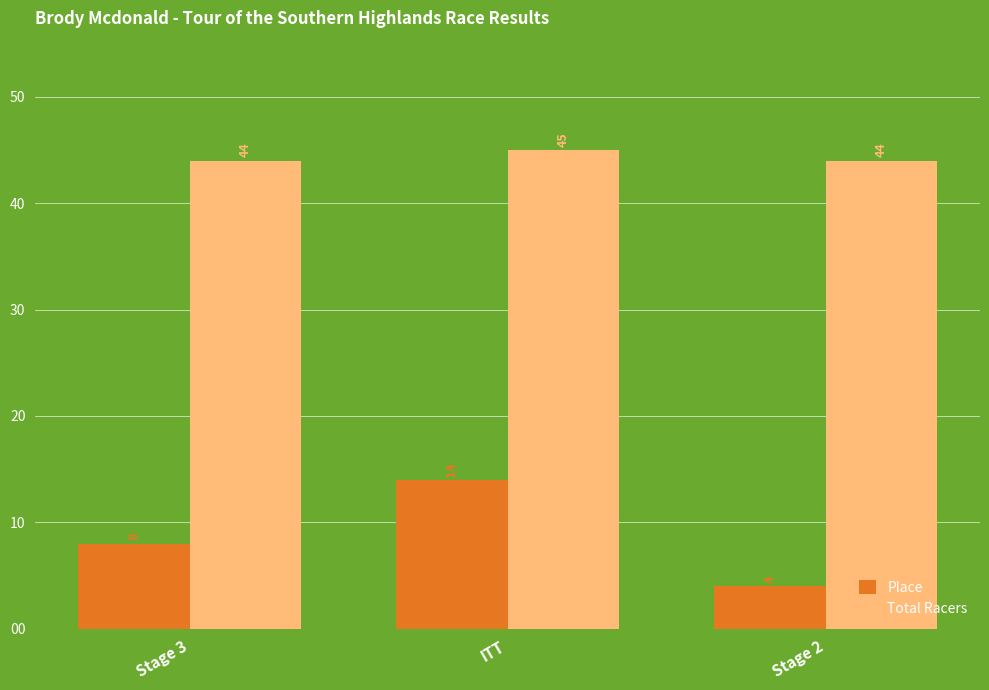

Which series has the largest range (max minus min)?

Place